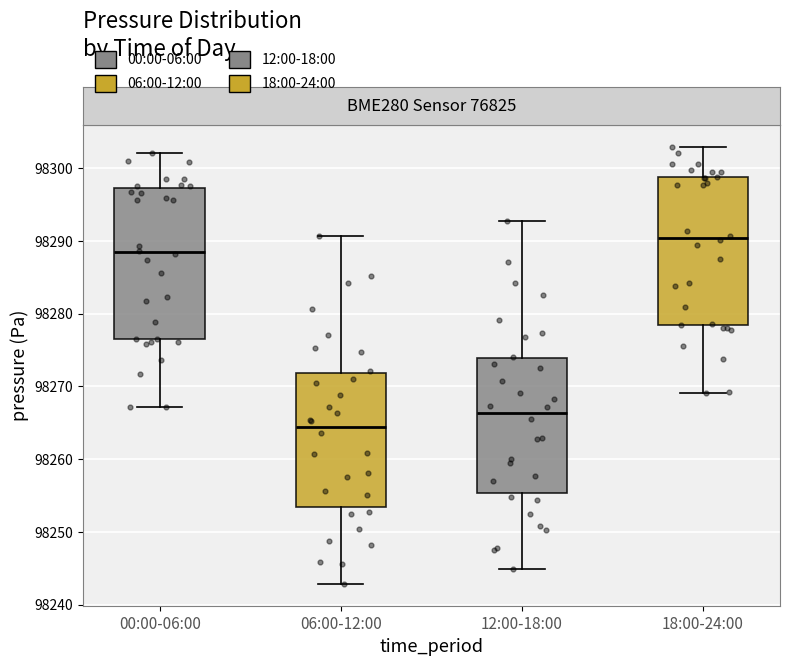

Which box's median line is the lowest?

06:00-12:00